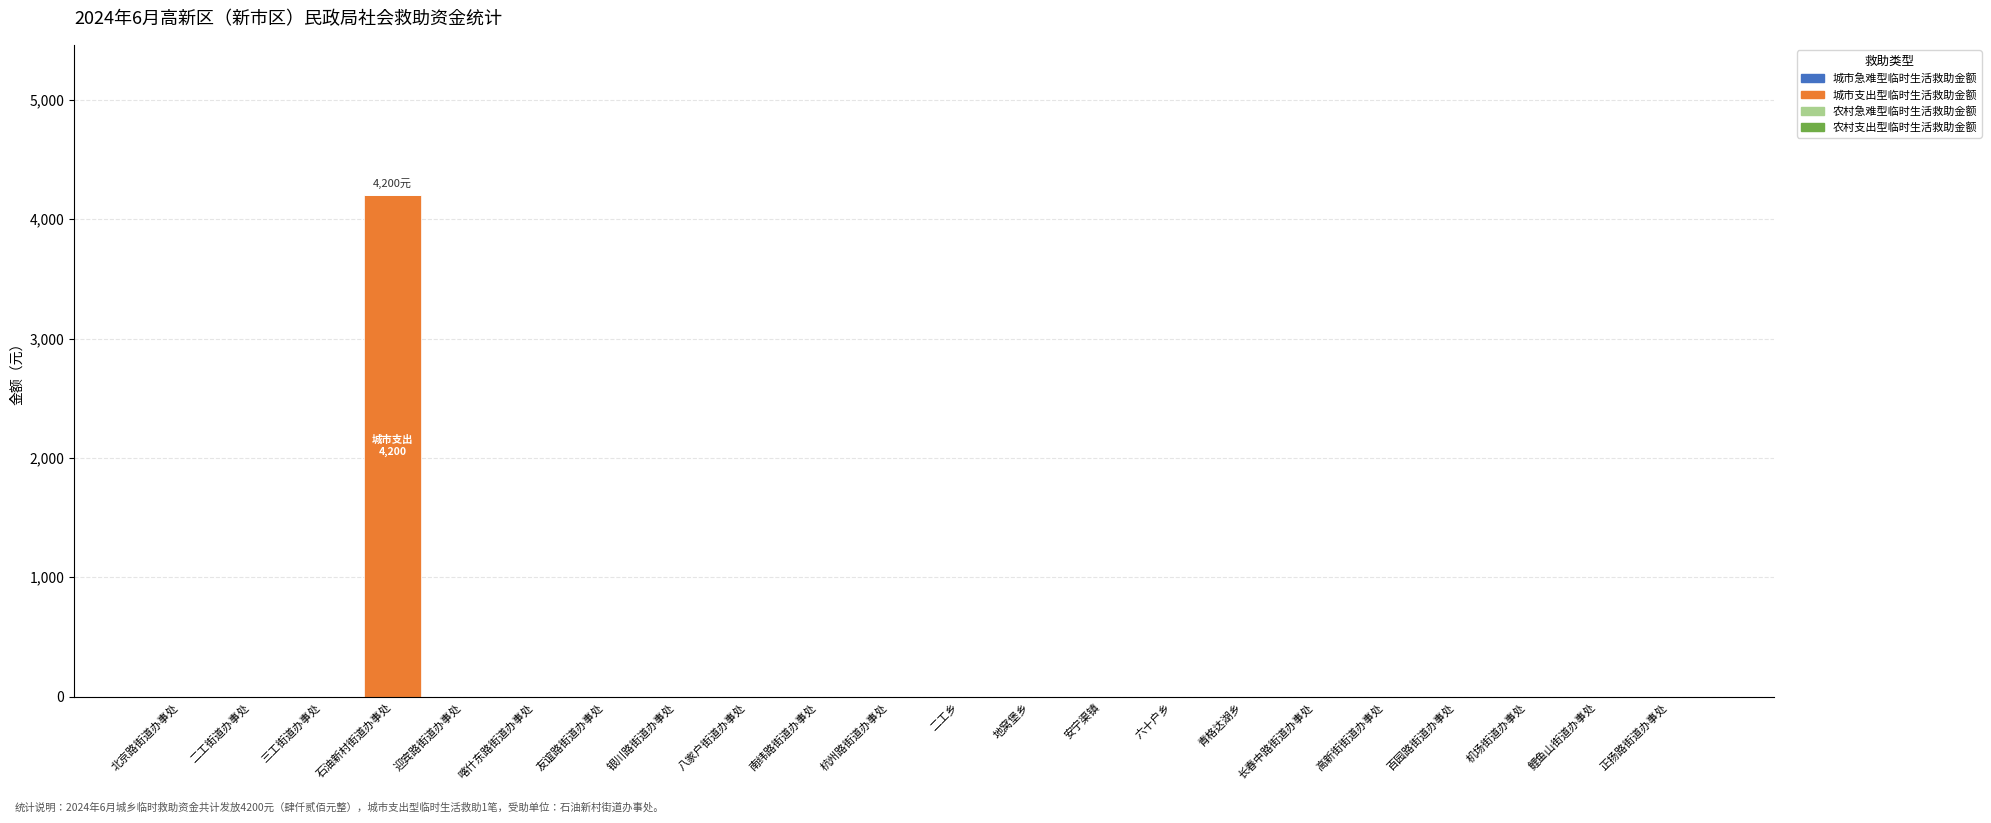

What is the sum of all values?

4200